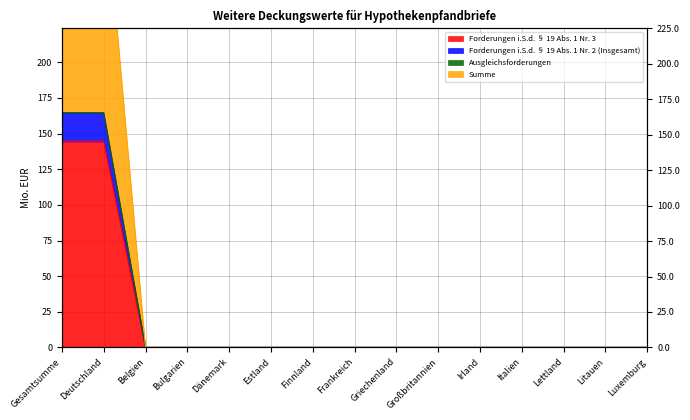

Between Griechenland and Großbritannien, which series saw the biggest shift?

Forderungen i.S.d. § 19 Abs. 1 Nr. 3